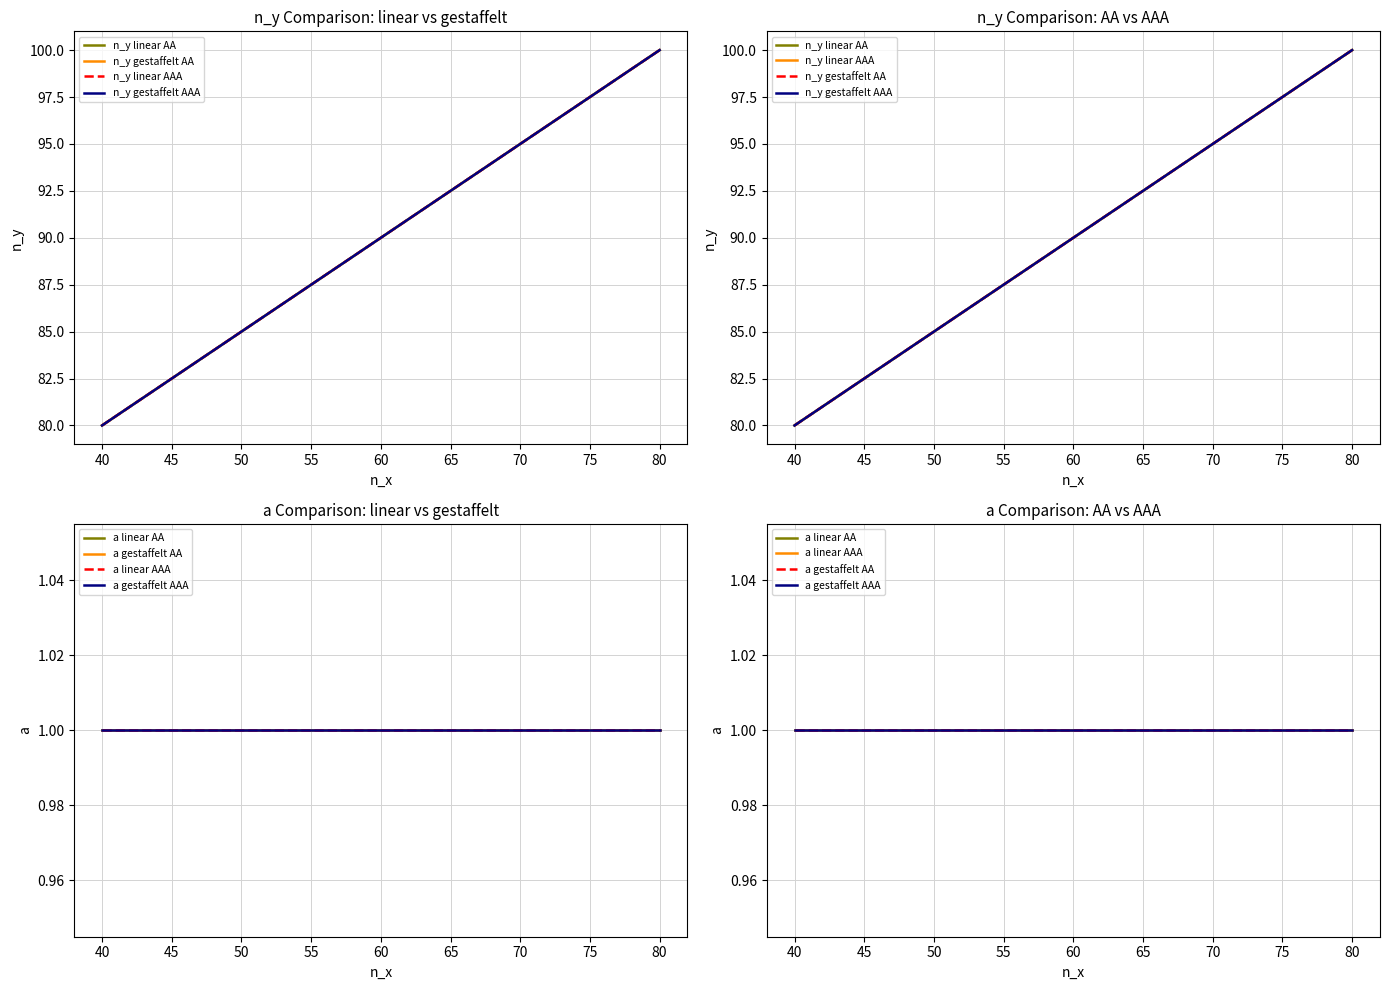

True or false: n_y (gestaffelt, AA) has more than 1 points higher than both neighbors.

False